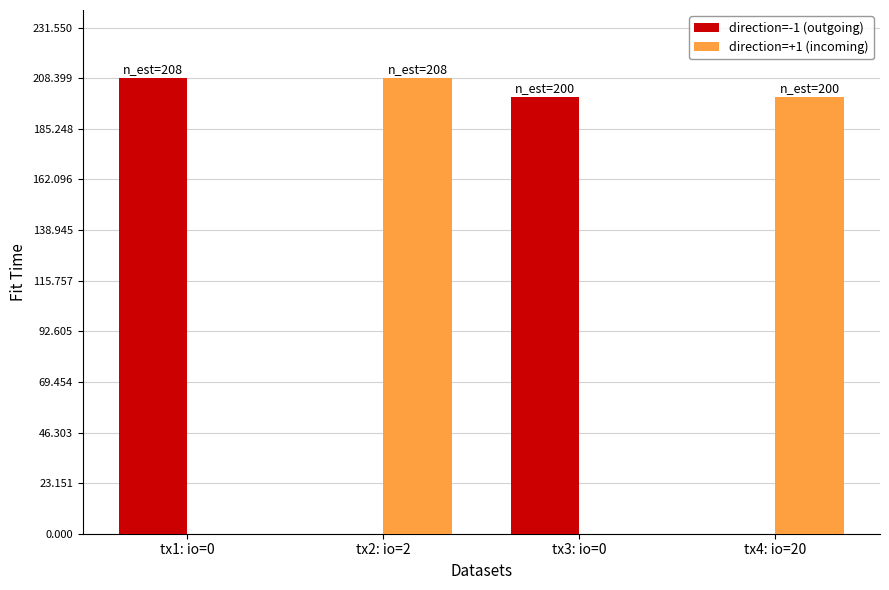

What is the total value across all series at tx1: io=0?

208.4